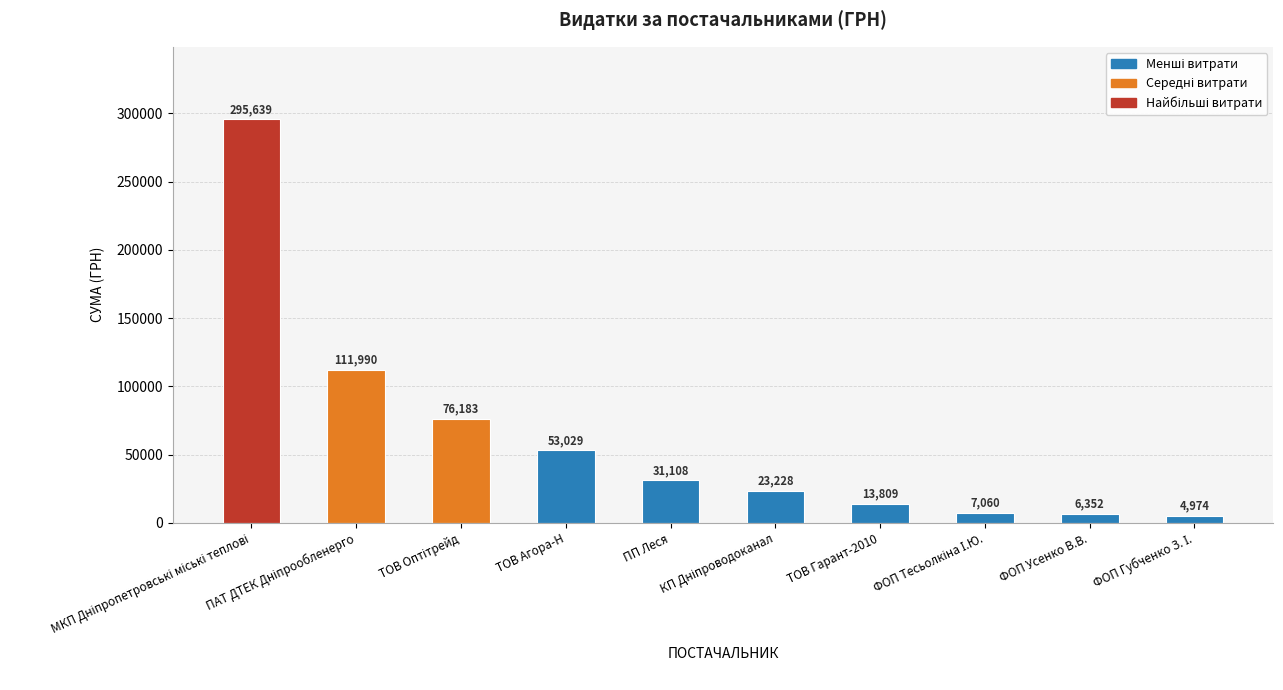

What is the value of the 4th bar from the left?

53028.9